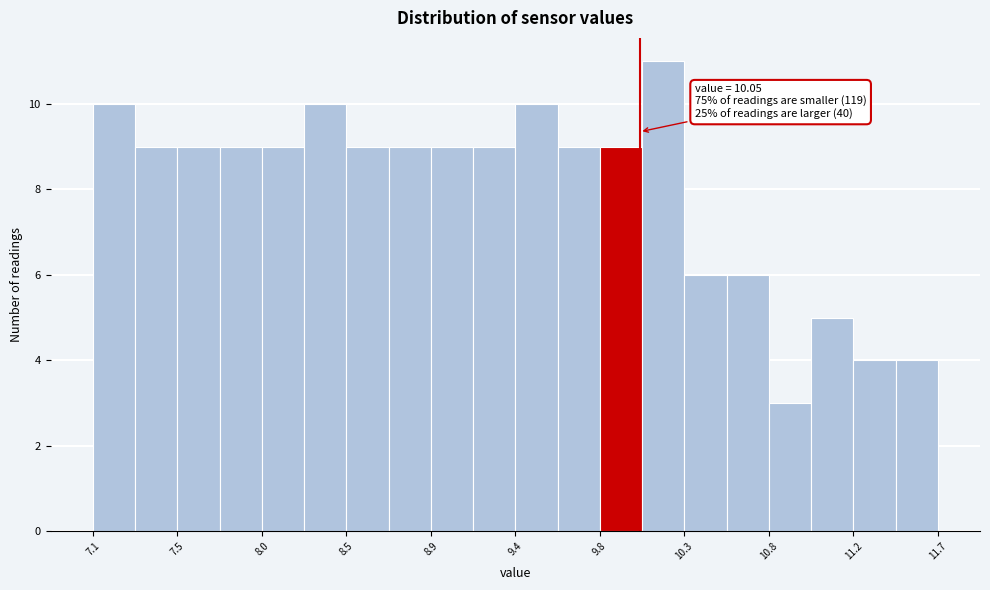

Which range on the x-axis has the tallest bar?

10.05 to 10.30